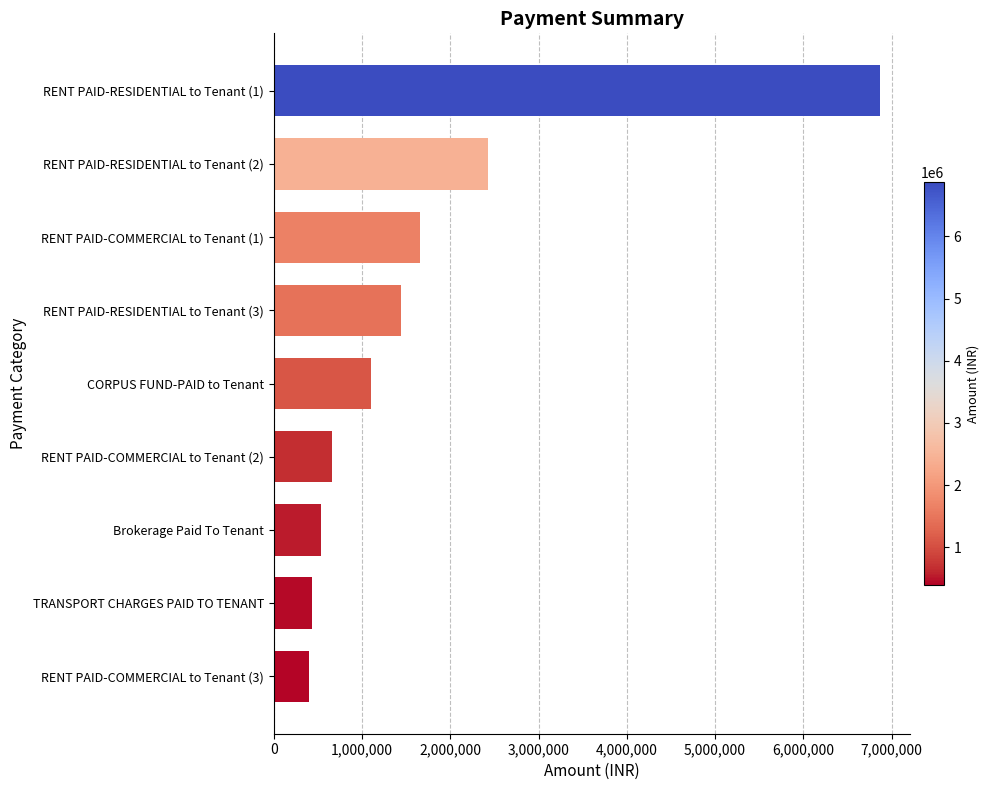

Read the value at Brokerage Paid To Tenant.

534960